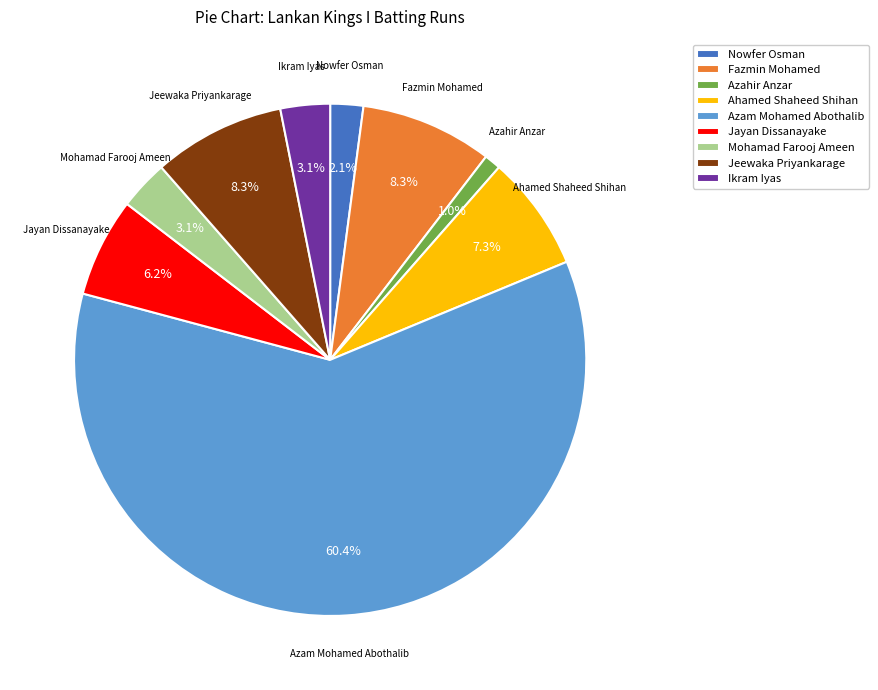

To the nearest percent, what is the average slice percentage?

11%